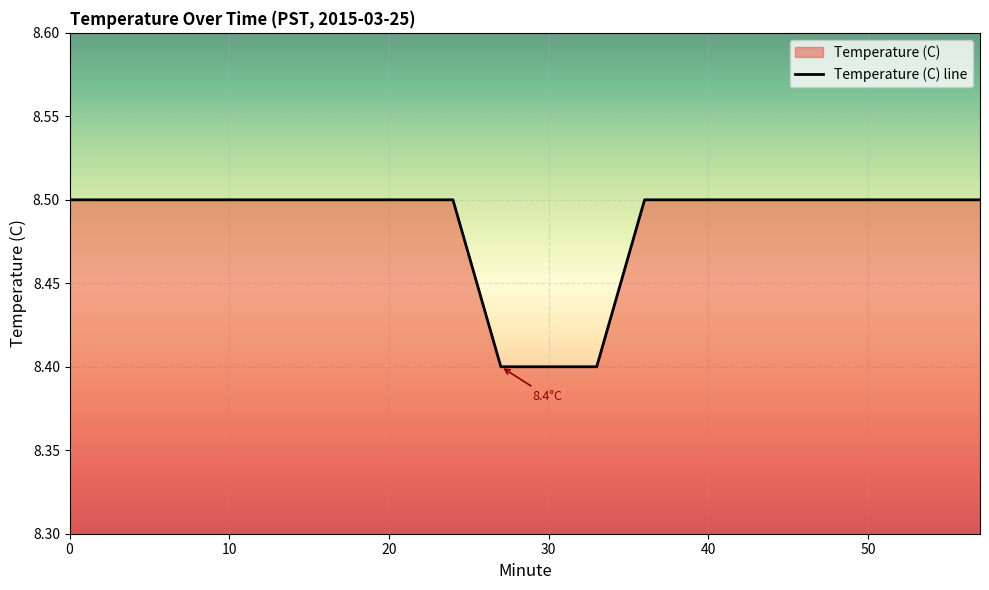

What is the sum of the values at 42 and 12?

17.0